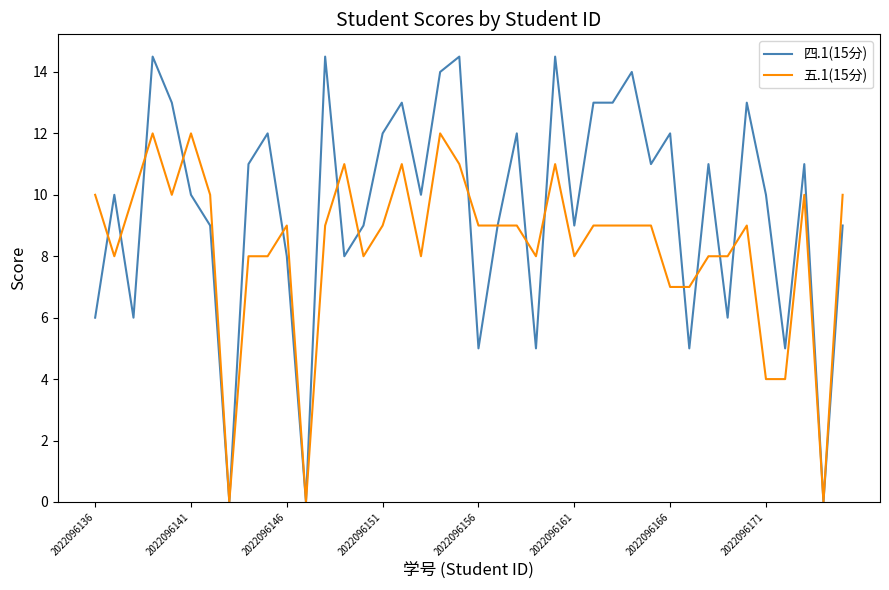

Which series has the largest total across all categories?

四.1(15分)